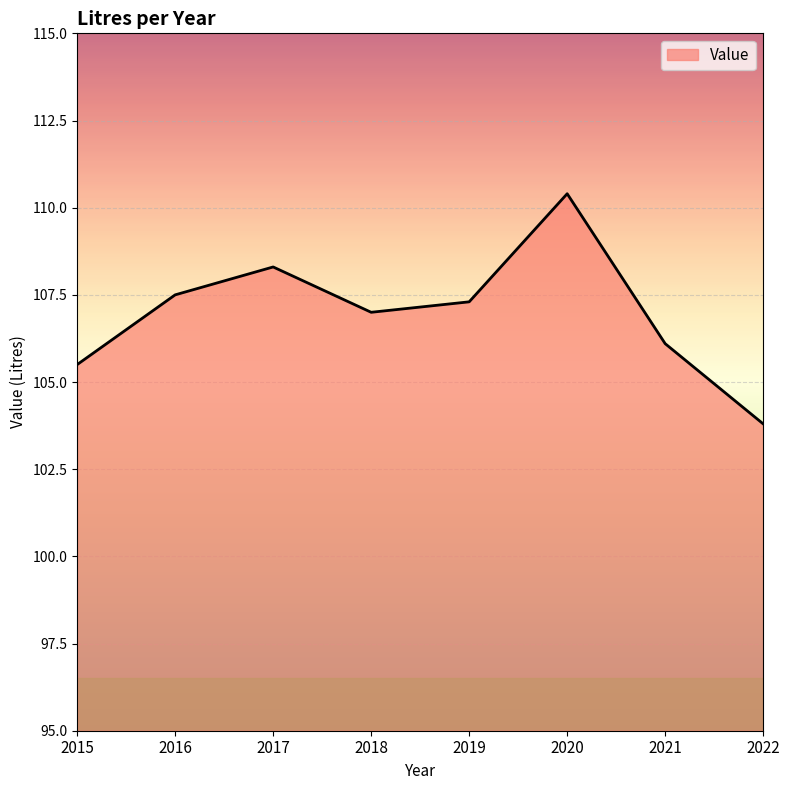

The chart shows a value of 110.4 at 2020. True or false?

True